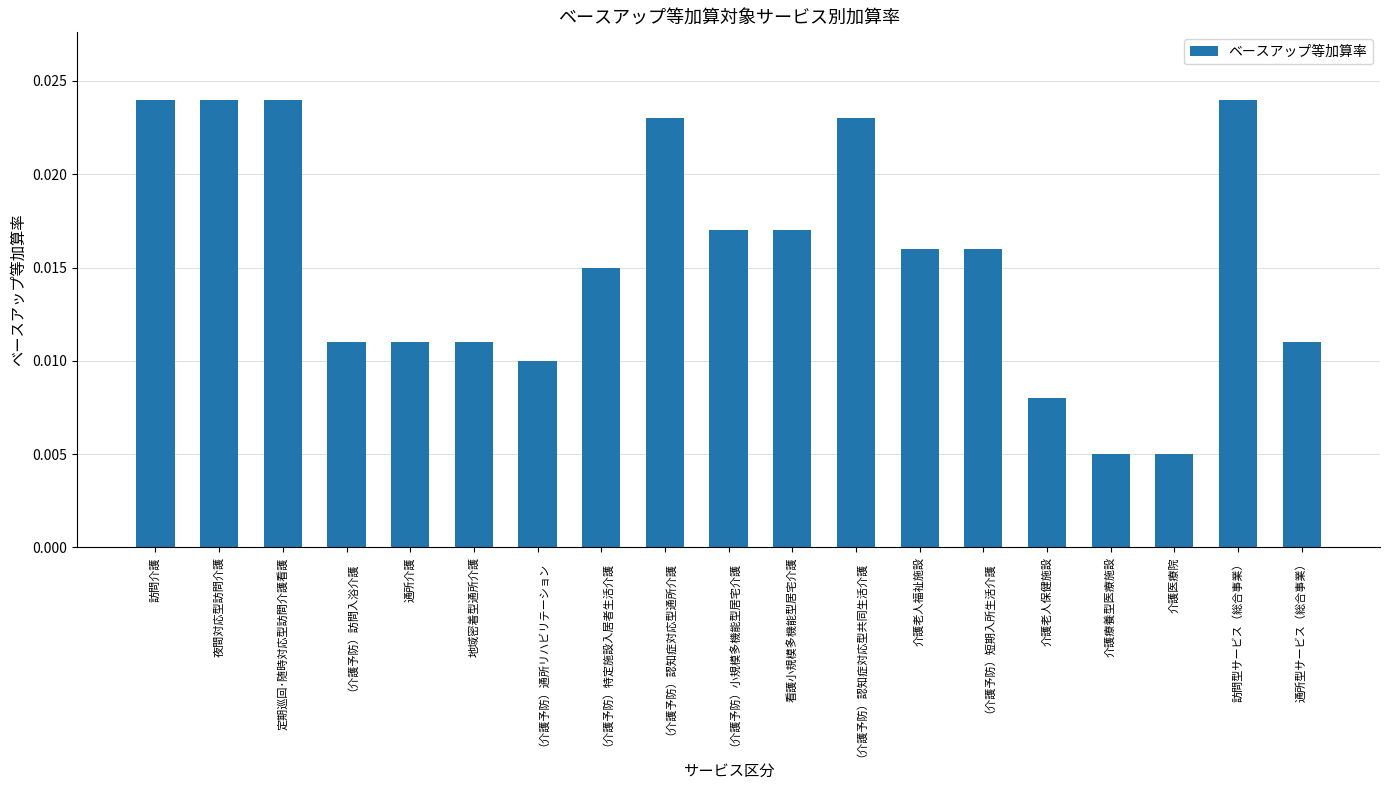

What is the sum of all values?

0.3